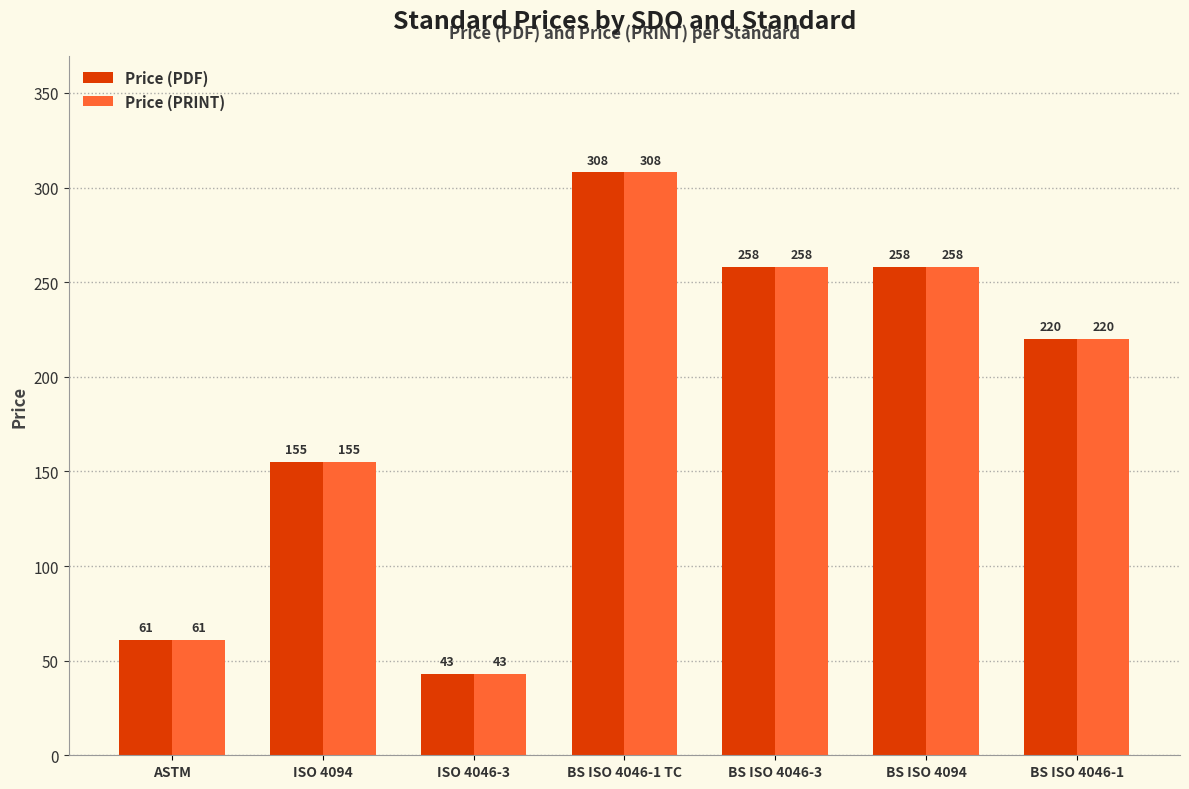

At which label does Price (PDF) first exceed 220?

BS ISO 4046-1 TC